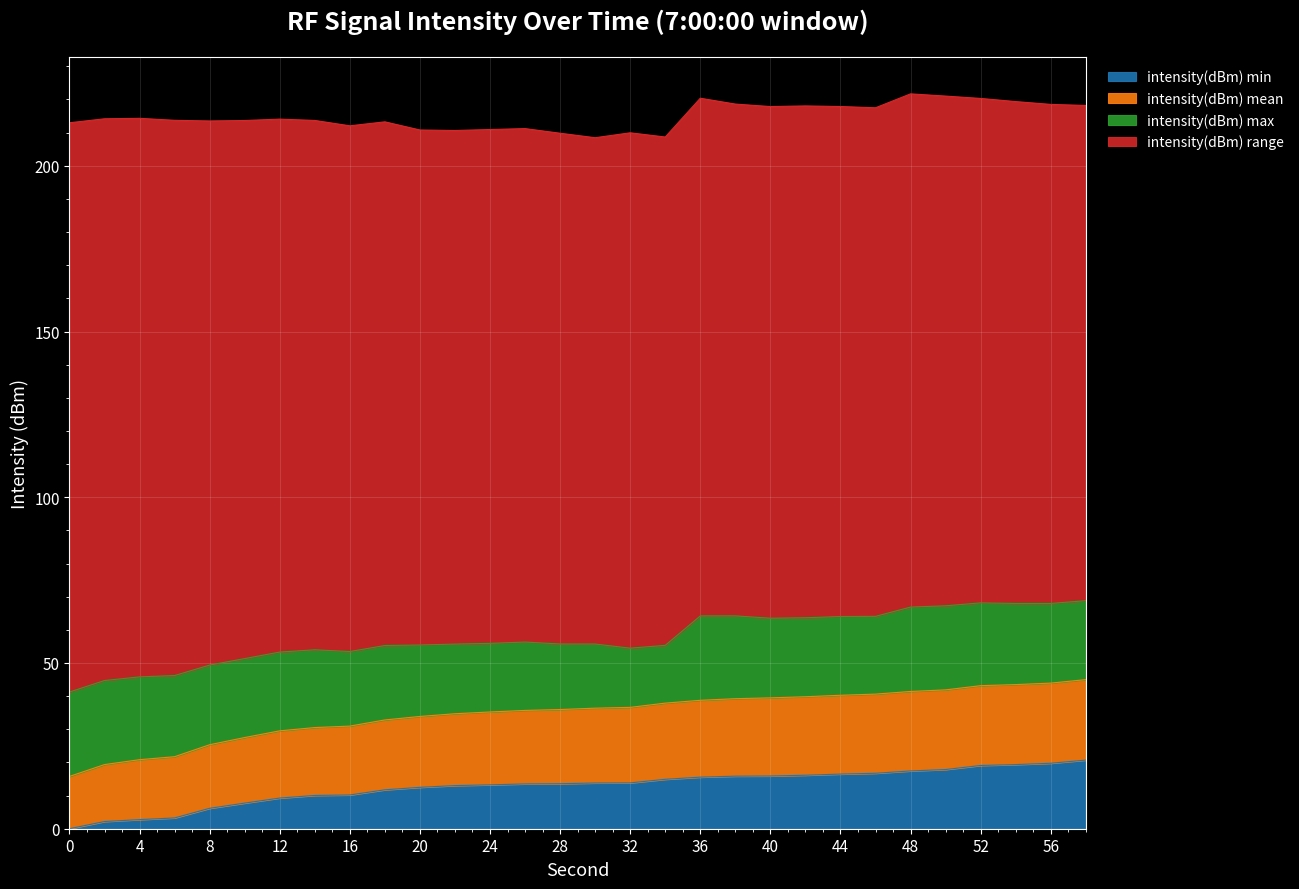

At how many categories does at least one series exceed 1?

30